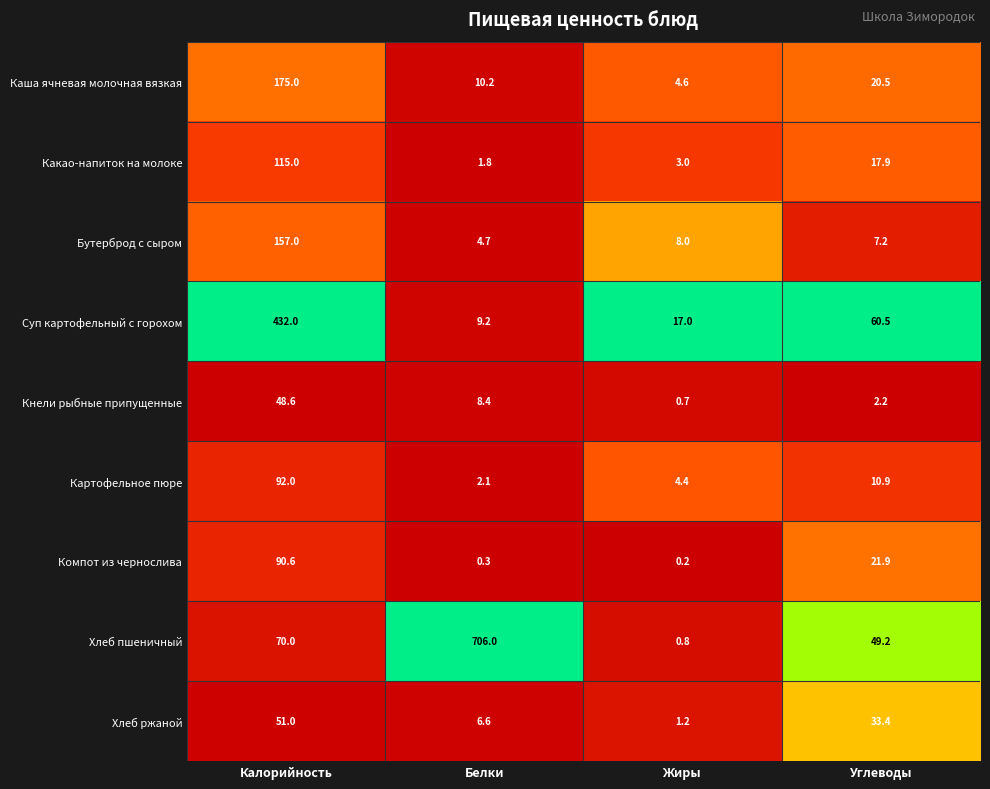

At which category is the sum across all series the highest?

Калорийность